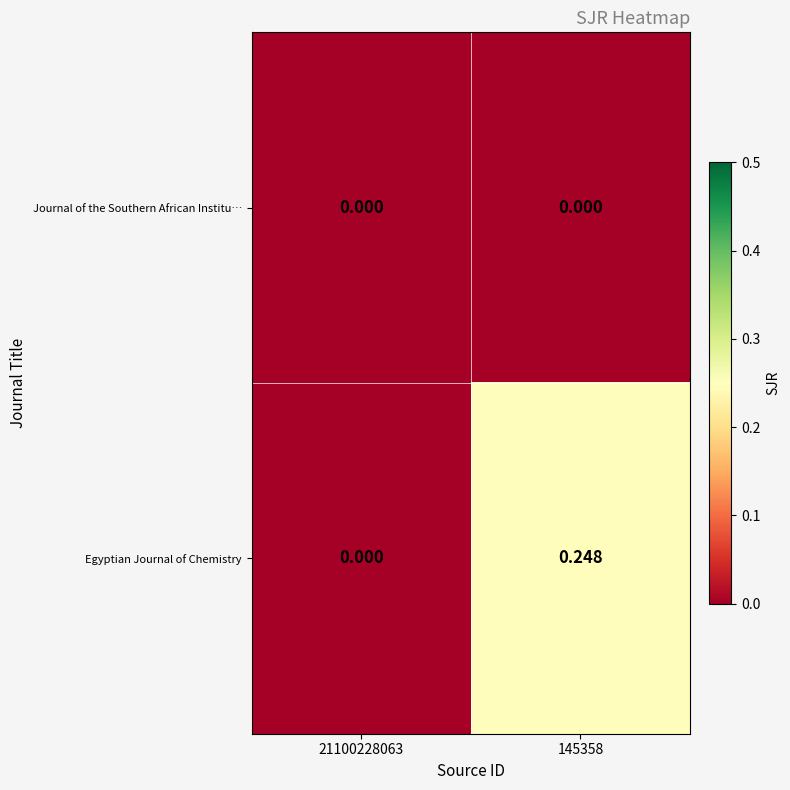

Rank the series by their maximum value, from lowest to highest.

Journal of the Southern African Institu…, Egyptian Journal of Chemistry